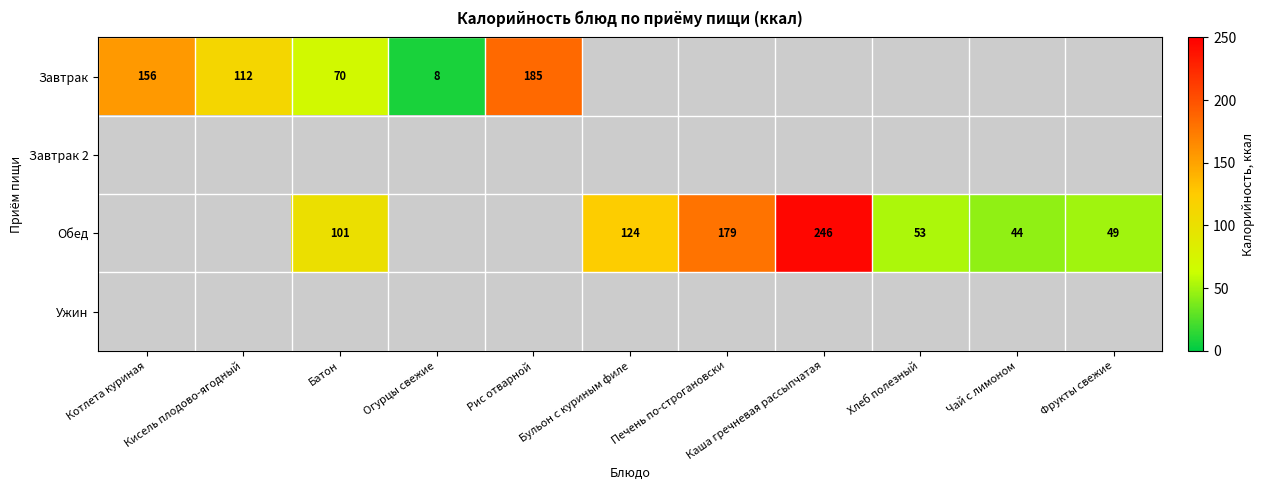

True or false: Обед has a value of 11 at Чай с лимоном.

False